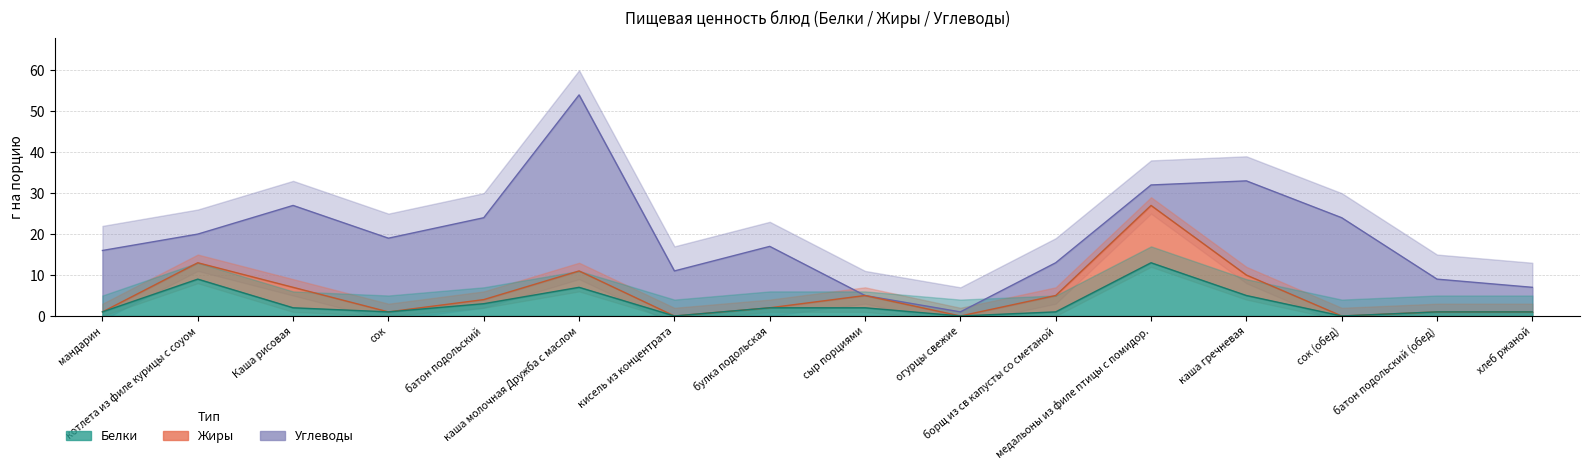

True or false: Белки and Жиры cross at least once.

True